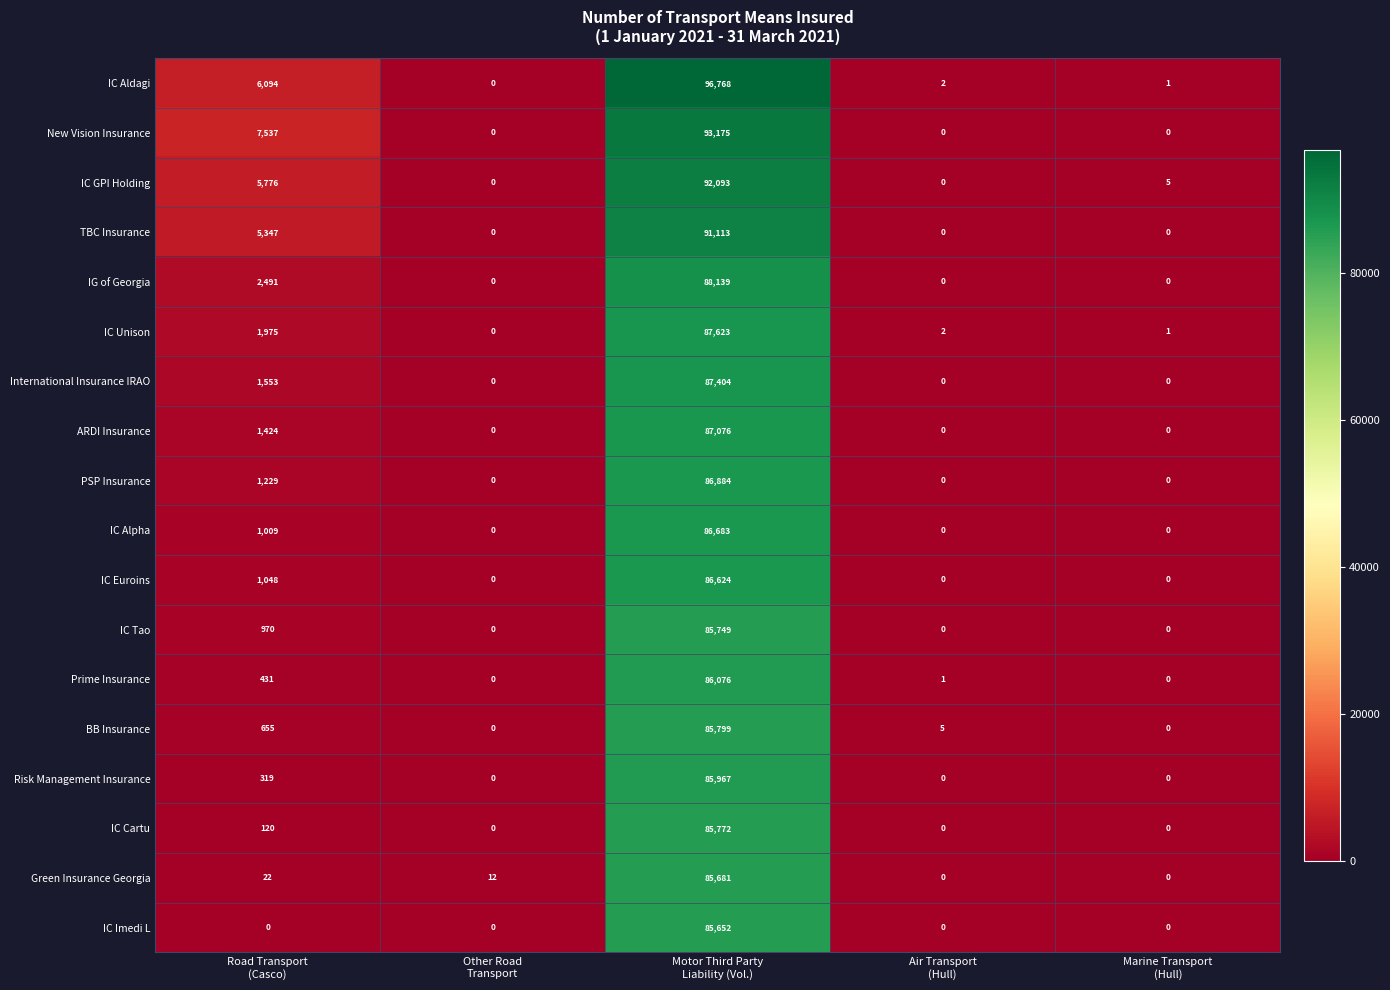

Which series has the largest range (max minus min)?

IC Aldagi